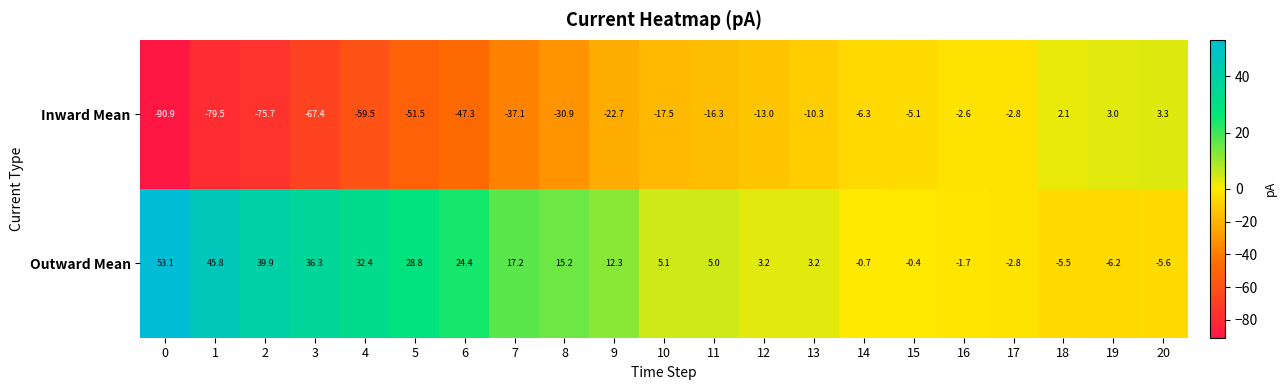

What is the total value across all series at 5?

-22.7